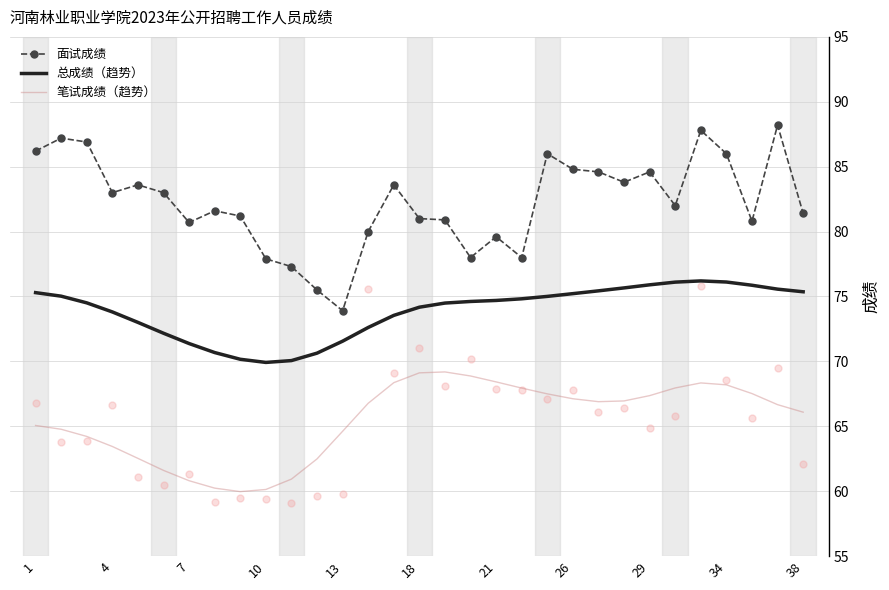

True or false: 总成绩（趋势） and 面试成绩 cross at least once.

False